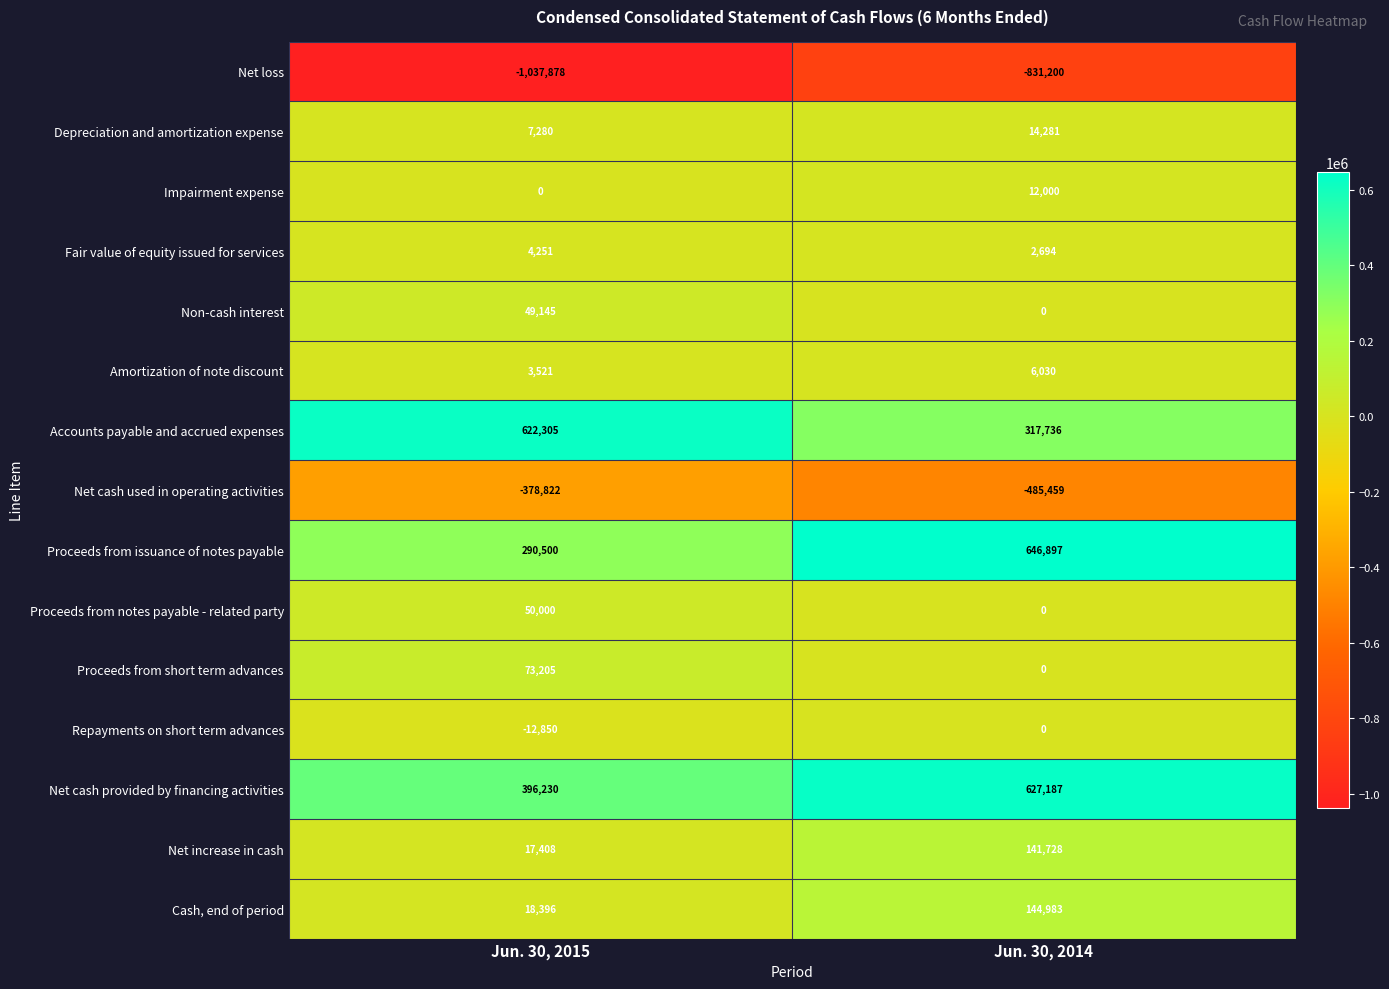

Reading left to right, extract all data points from this chart.

Net loss: -1037878	-831200
Depreciation and amortization expense: 7280	14281
Impairment expense: 0	12000
Fair value of equity issued for services: 4251	2694
Non-cash interest: 49145	0
Amortization of note discount: 3521	6030
Accounts payable and accrued expenses: 622305	317736
Net cash used in operating activities: -378822	-485459
Proceeds from issuance of notes payable: 290500	646897
Proceeds from notes payable - related party: 50000	0
Proceeds from short term advances: 73205	0
Repayments on short term advances: -12850	0
Net cash provided by financing activities: 396230	627187
Net increase in cash: 17408	141728
Cash, end of period: 18396	144983